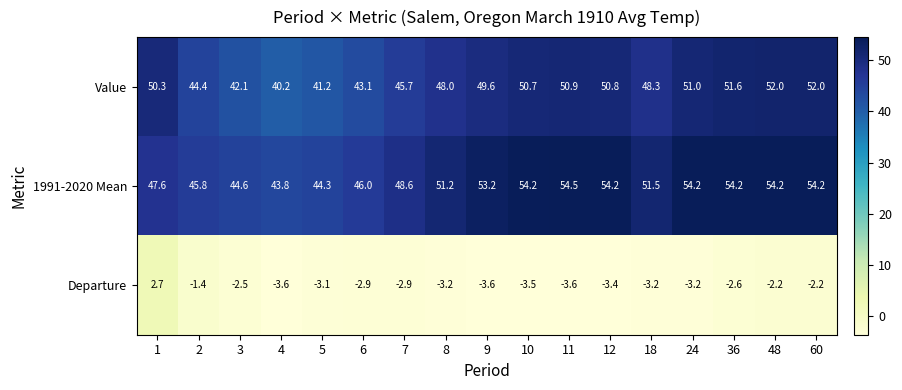

What is the difference between the second highest and second lowest values in the Value series?

10.8